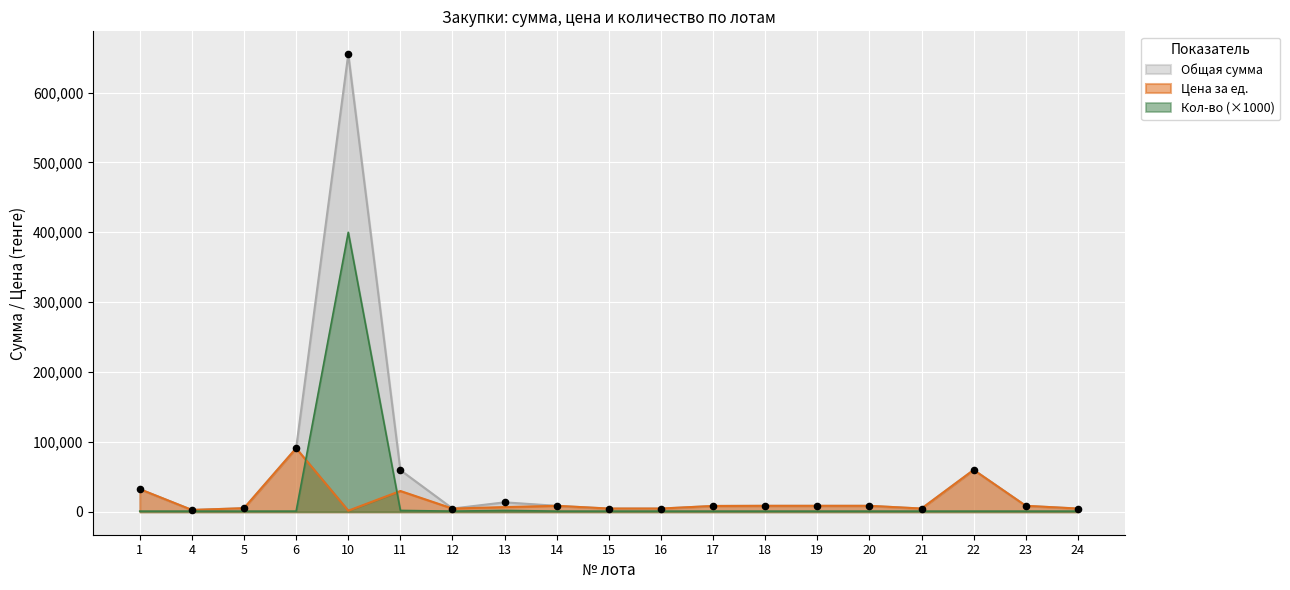

What are all the series names shown in the legend?

Общая сумма, Цена за ед., Кол-во (×1000)